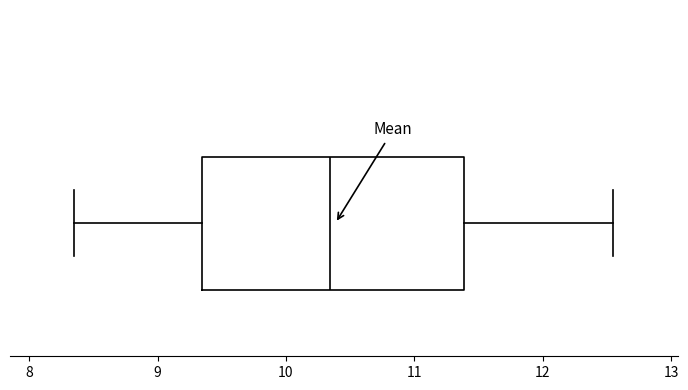

Read this box plot against the x-axis: the position of the median line, the range covered by the box, and the ends of both whiskers. The values are not printed on the chart, so give them approximately, as read against the axis.

median 10.3, box 9.3 to 11.4, whiskers 8.4 to 12.6